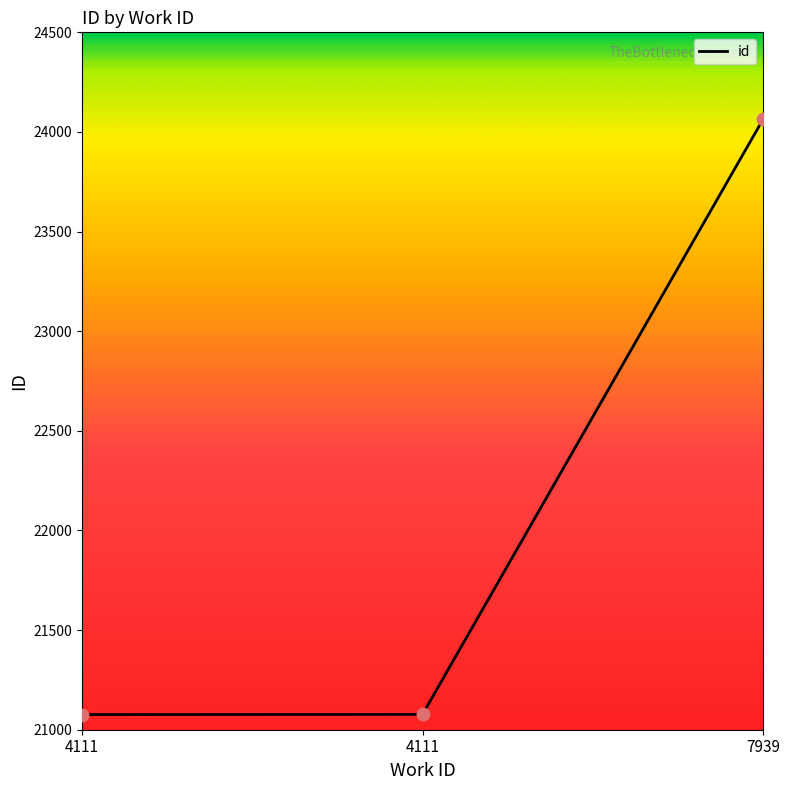

Which has a higher value, 7939 or 4111?

7939